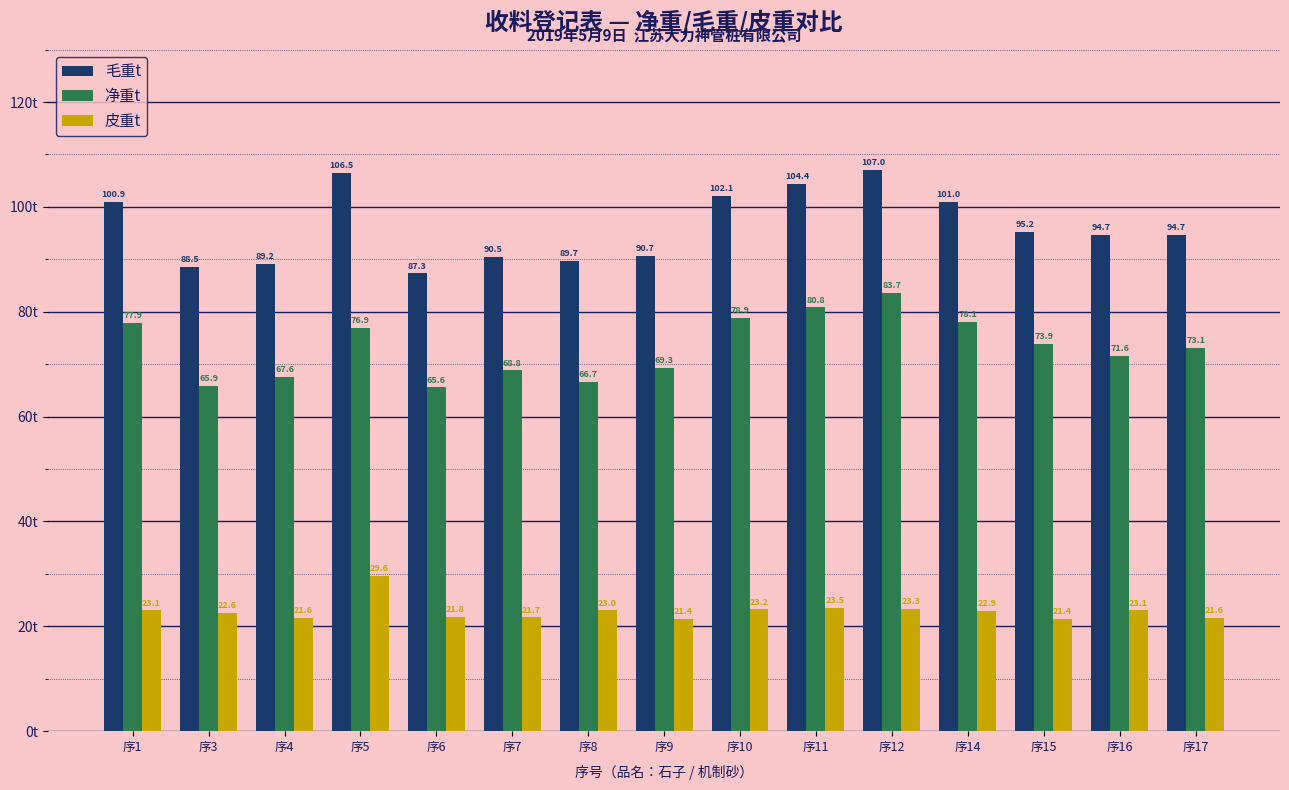

Reading left to right, what are all the values shown in this chart?

毛重t: 100.9	88.5	89.2	106.5	87.3	90.5	89.7	90.7	102.1	104.4	107.0	101.0	95.2	94.7	94.7
净重t: 77.9	65.9	67.6	76.9	65.6	68.8	66.7	69.3	78.9	80.8	83.7	78.1	73.9	71.6	73.1
皮重t: 23.1	22.6	21.6	29.6	21.8	21.7	23.0	21.4	23.2	23.5	23.3	22.9	21.4	23.1	21.6